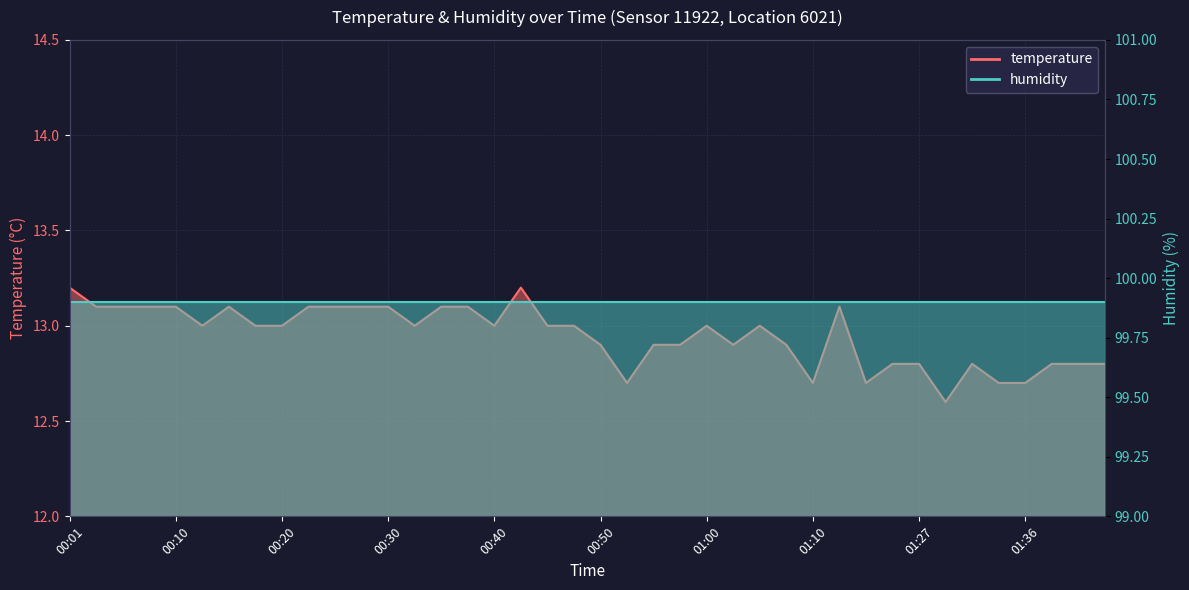

Between 01:10 and 01:00, which is larger?

01:00